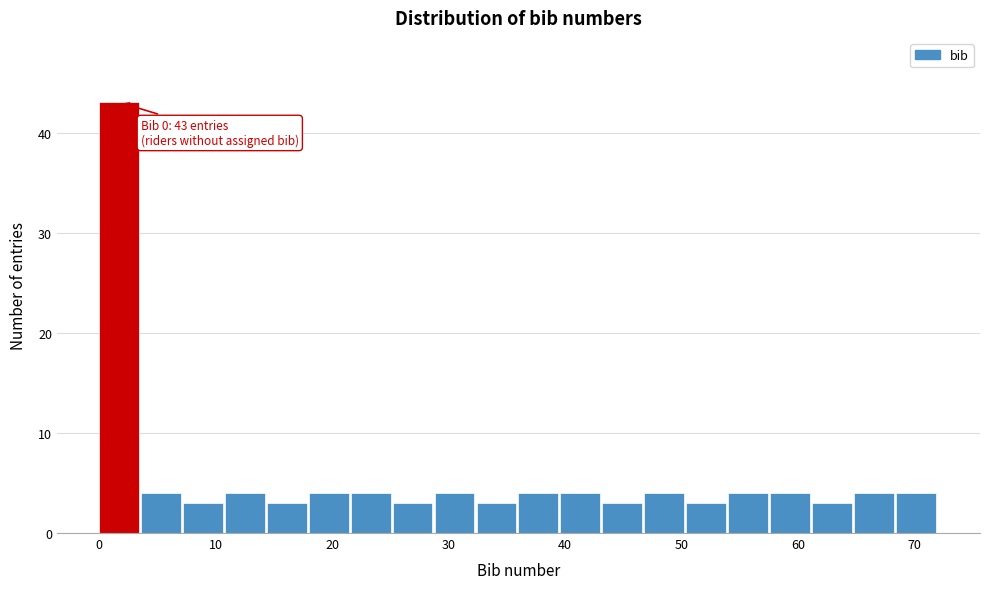

Read against the x-axis, roughly where is the centre of the tallest bar?

2